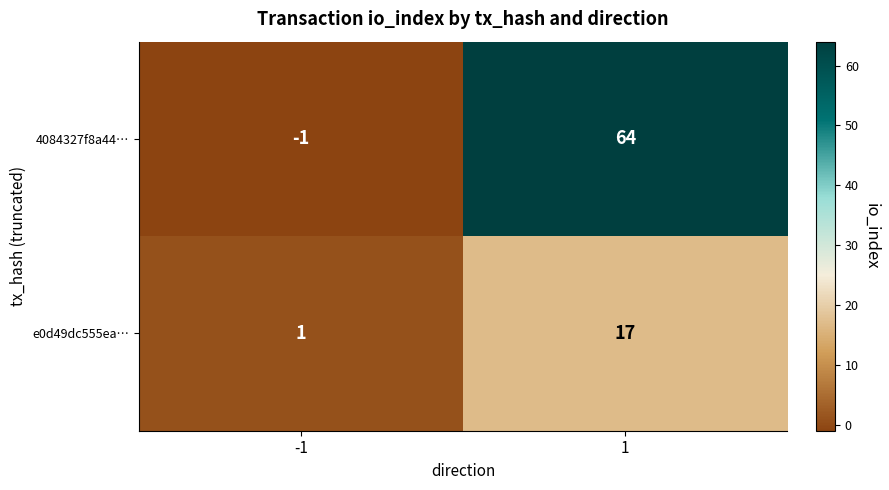

The value of 4084327f8a44… at 1 is 64. True or false?

True